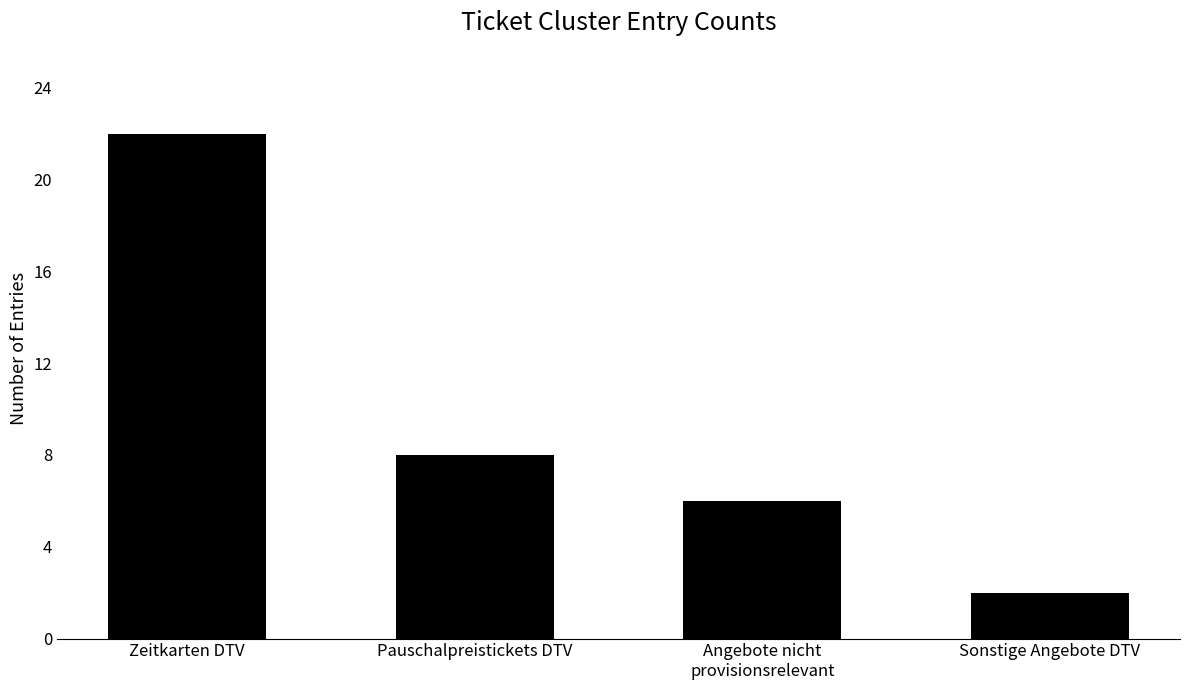

At which category does the chart reach its peak across all series?

Zeitkarten DTV